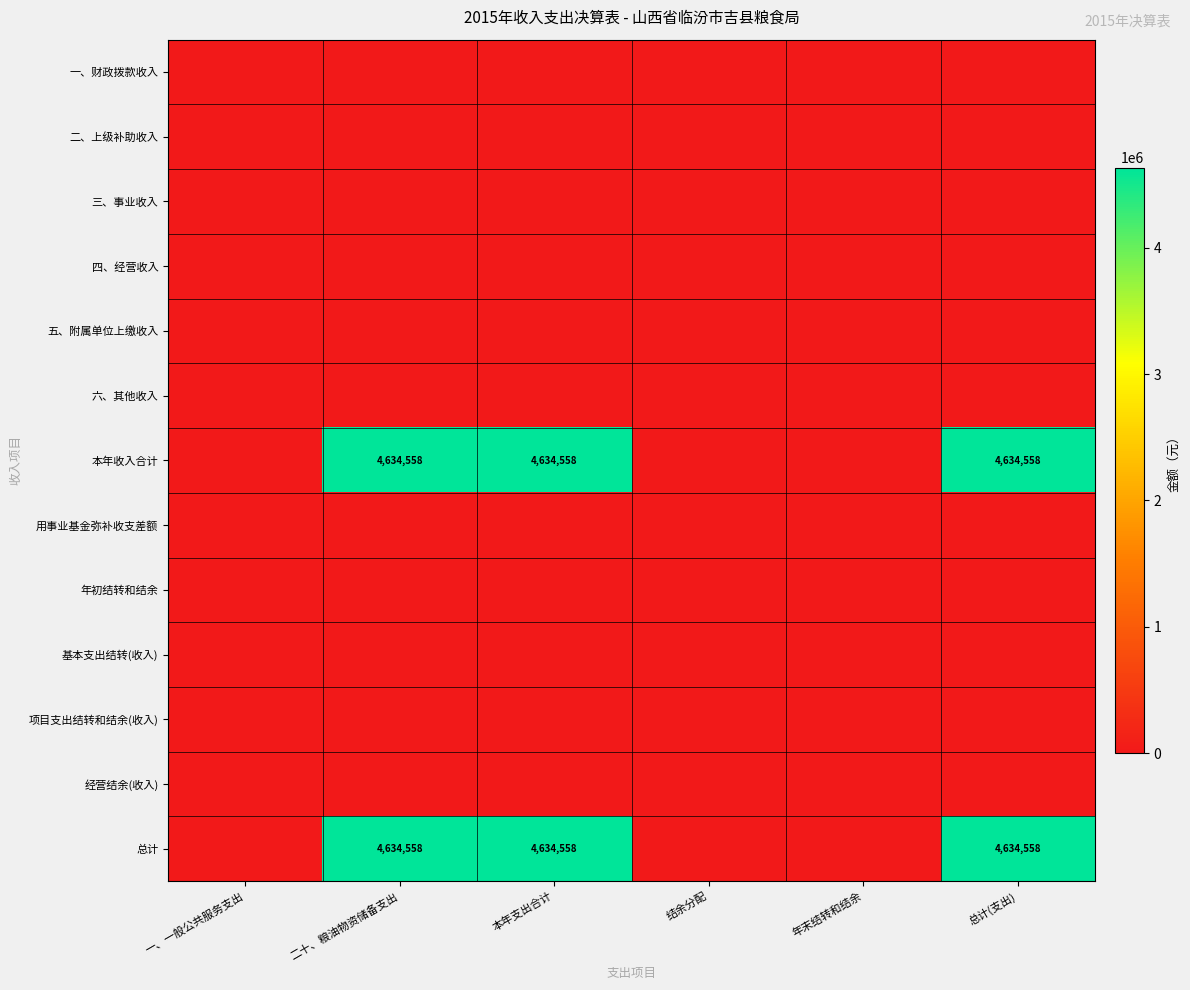

What is the maximum value shown in the chart?

4634558.3